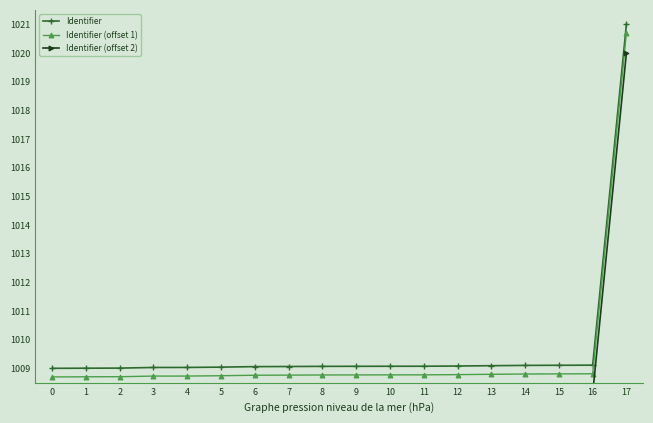

True or false: Identifier (offset 1) has more than 0 points higher than both neighbors.

False